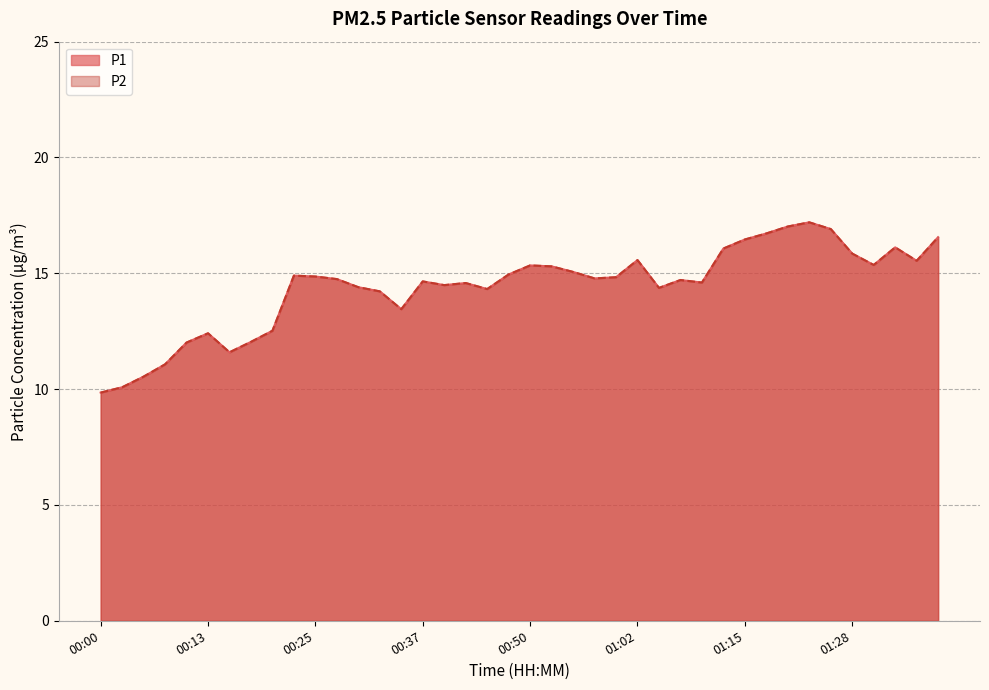

True or false: P1 and P2 cross at least once.

False